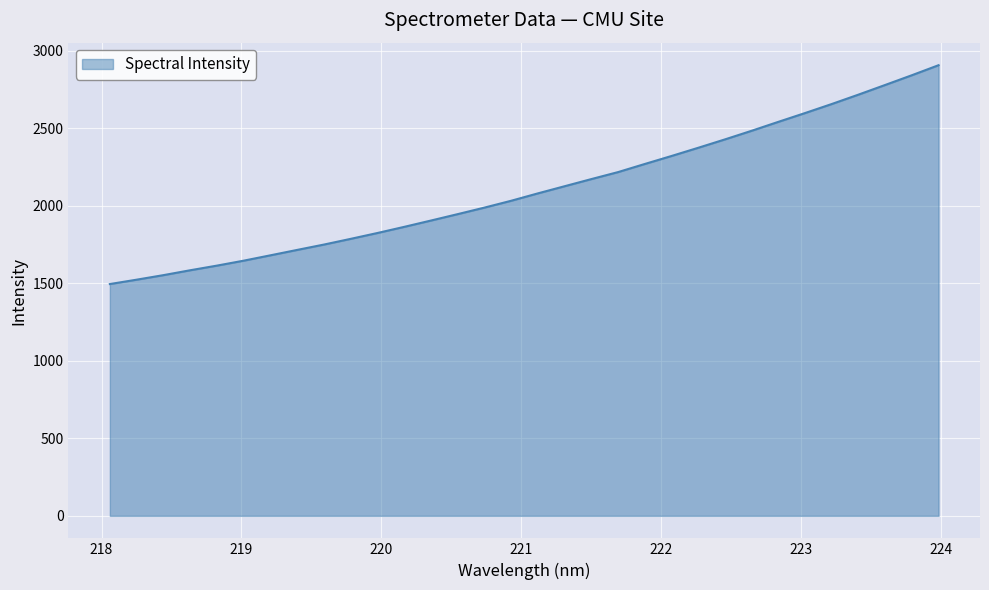

What is the sum of all values?

67402.3